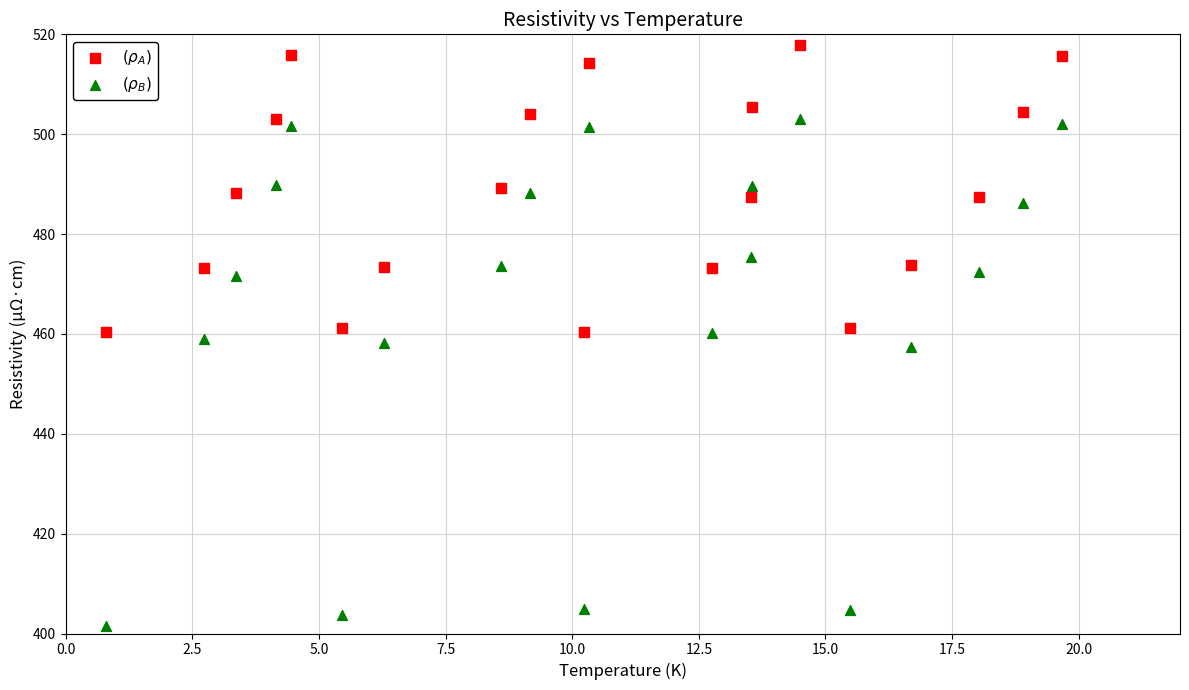

Across all data points, what is the range of X values (max minus min)?

18.9